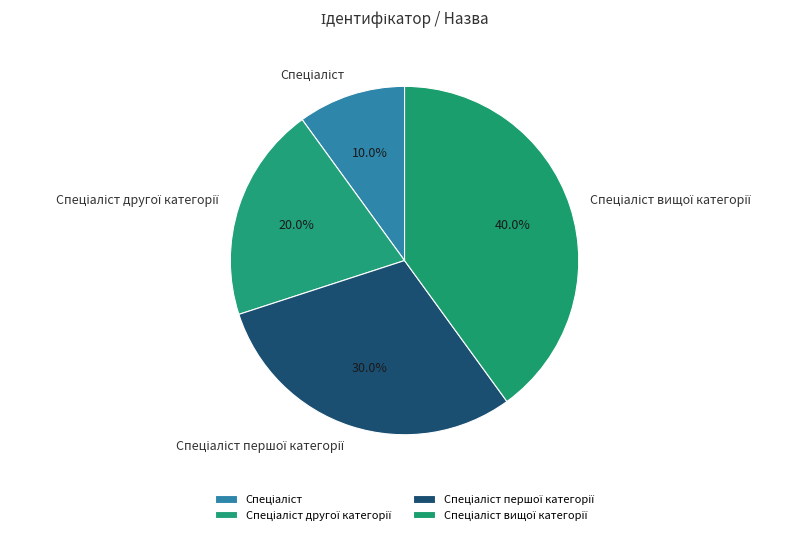

Count the number of slices in the pie.

4